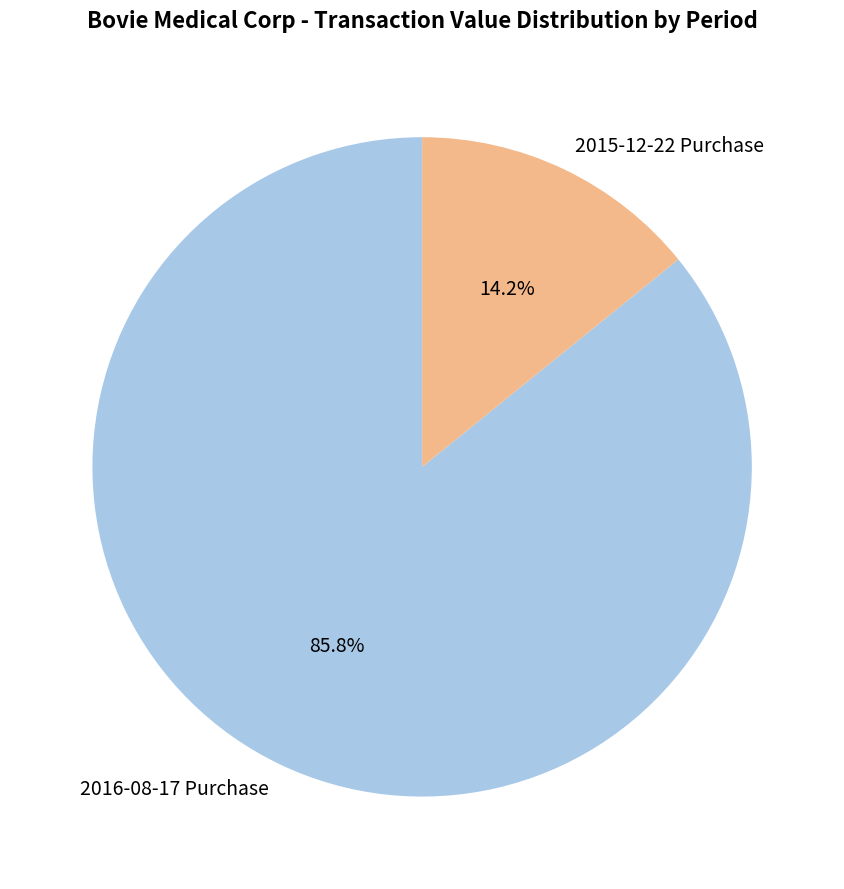

Count the number of slices in the pie.

2